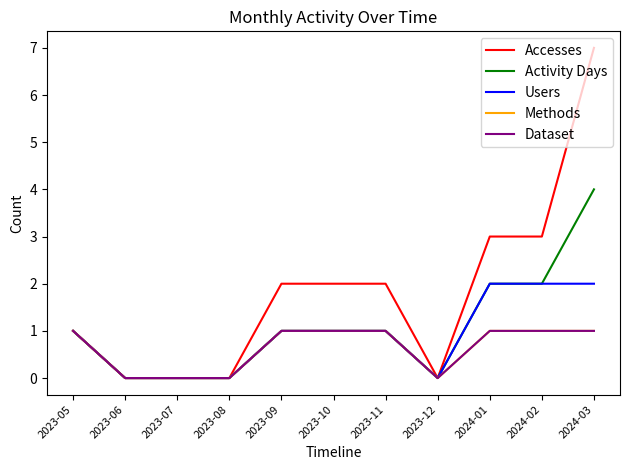

Count the Activity Days values in the range 0 to 2.

10